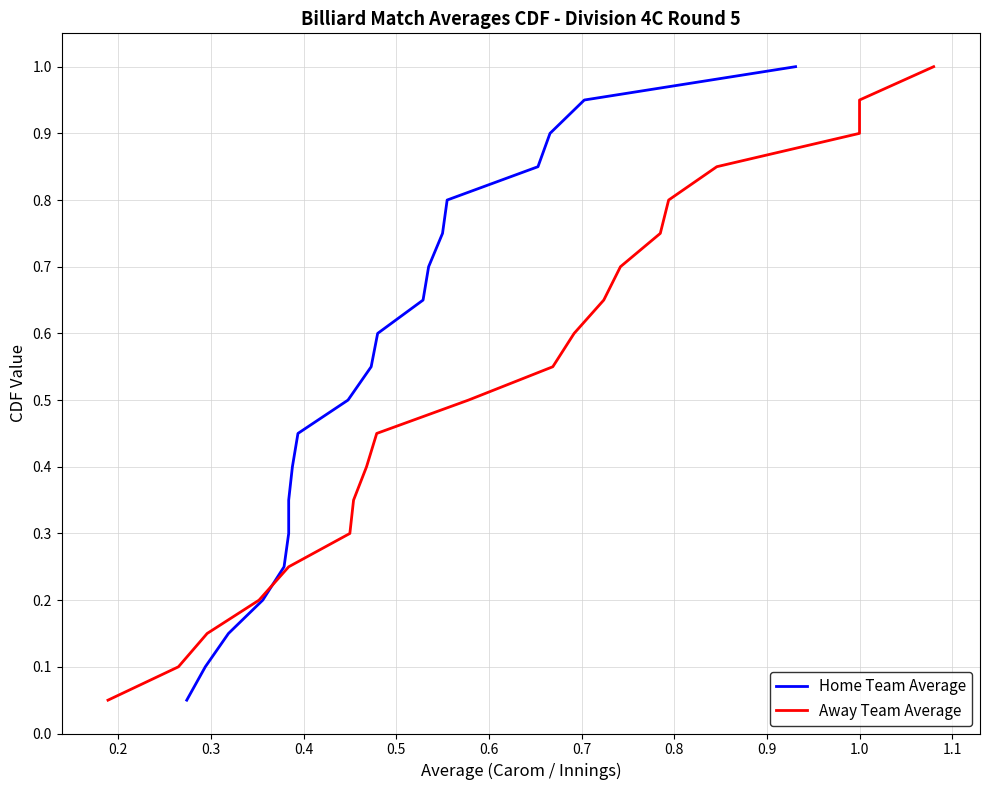

How many series are shown in this chart?

2